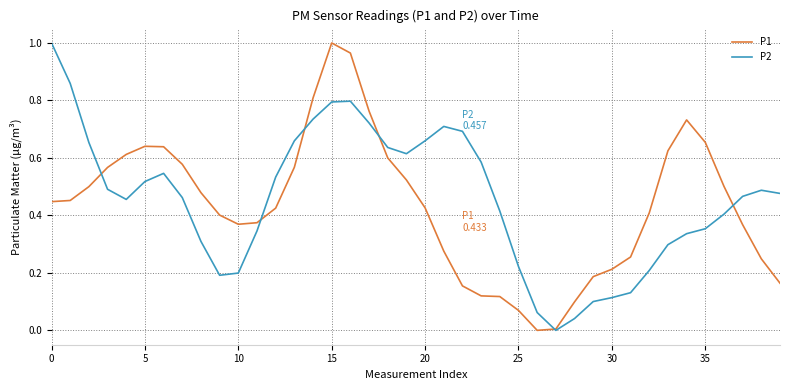

What is the total value across all series at 20?

1.1